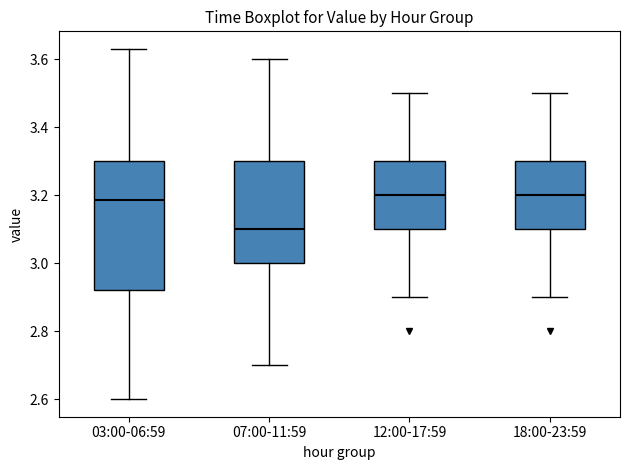

Where is the upper edge of the box for 03:00-06:59 on the y-axis? The values are not printed on the chart, so give them approximately, as read against the axis.

3.30